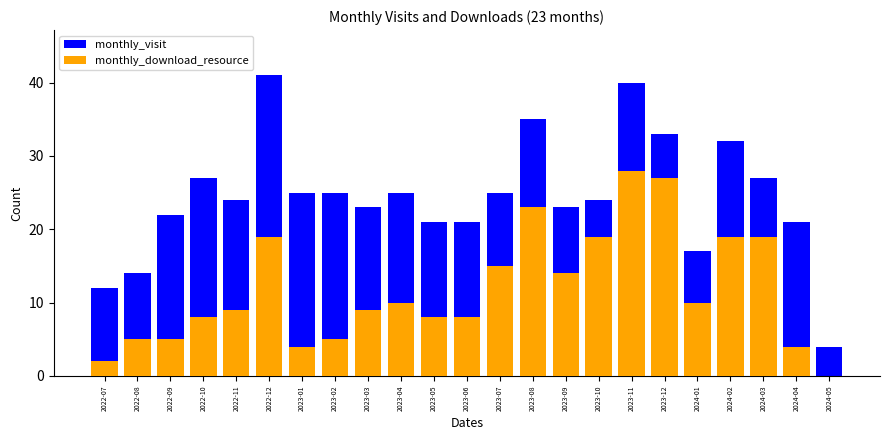

Which series has the largest range (max minus min)?

monthly_visit